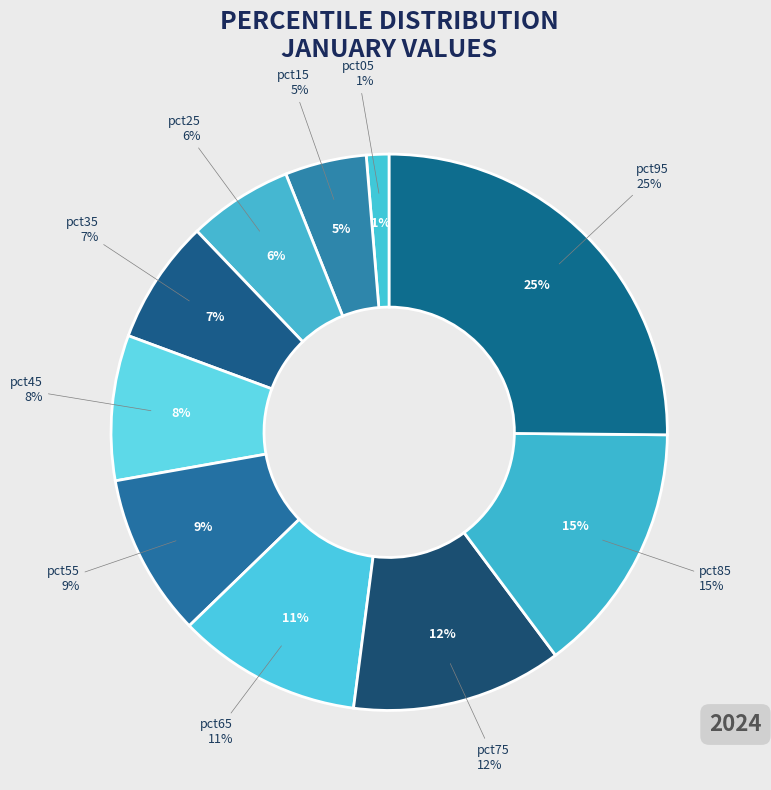

Rank the categories by value from highest to lowest.

pct95, pct85, pct75, pct65, pct55, pct45, pct35, pct25, pct15, pct05